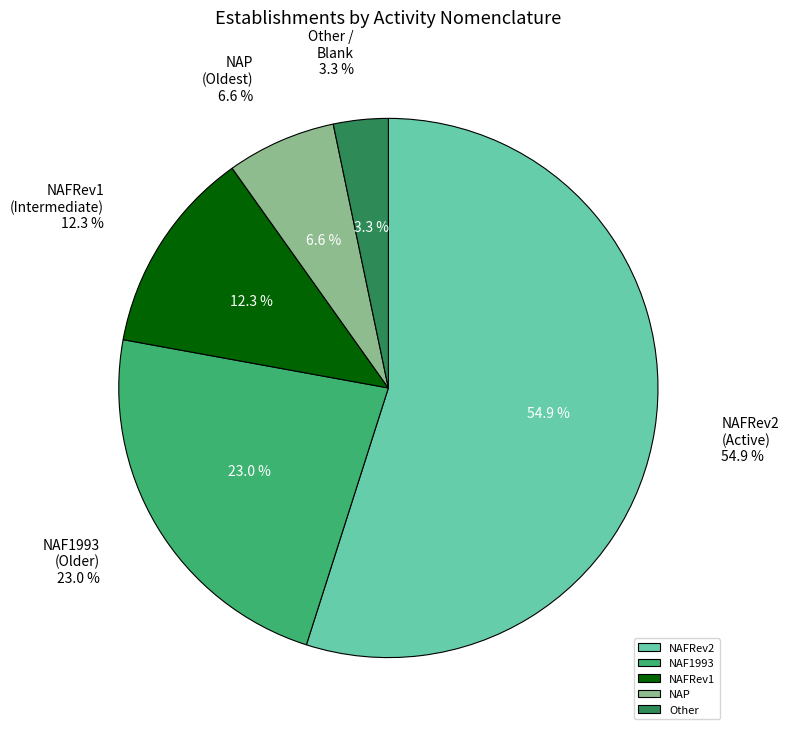

How many segments does this pie chart have?

5